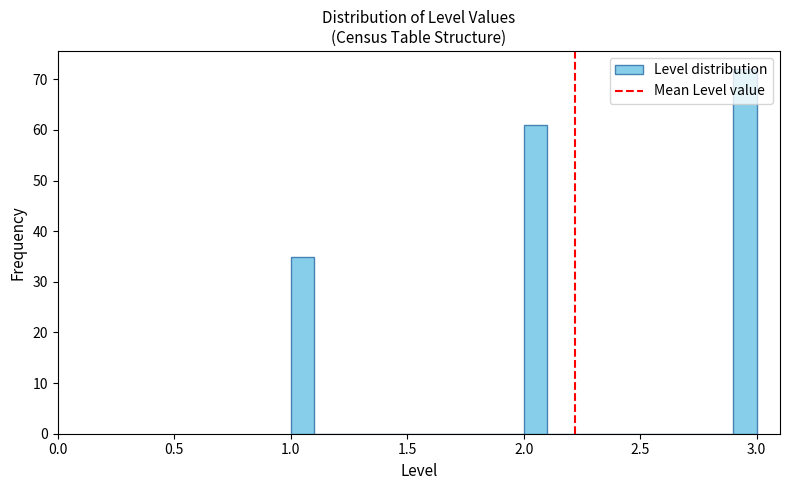

Read against the x-axis, roughly where is the centre of the tallest bar?

2.95